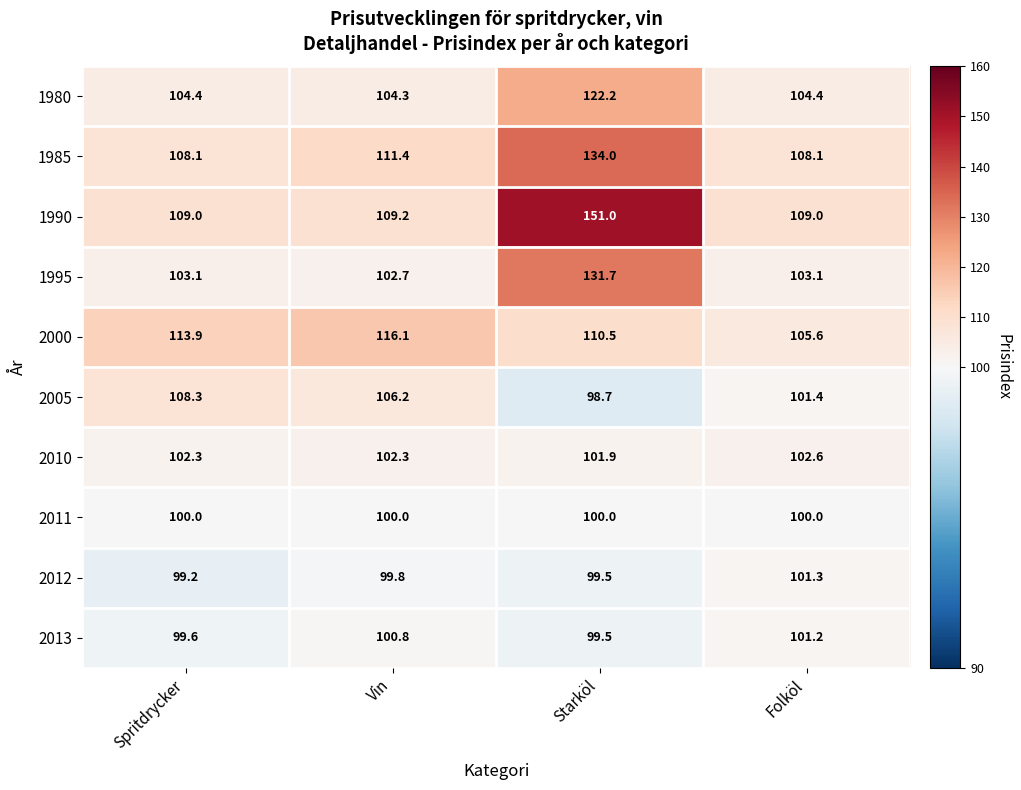

What is the average value of the 1985 series?

115.4